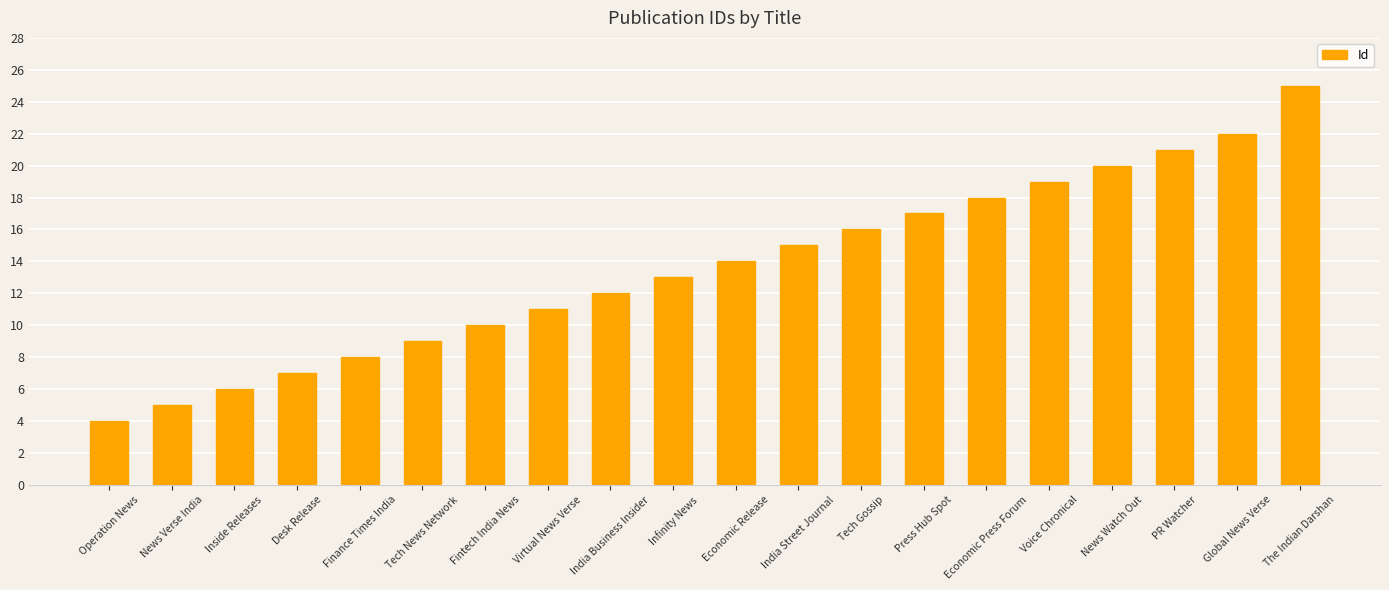

At which label is the value closest to 14?

Economic Release